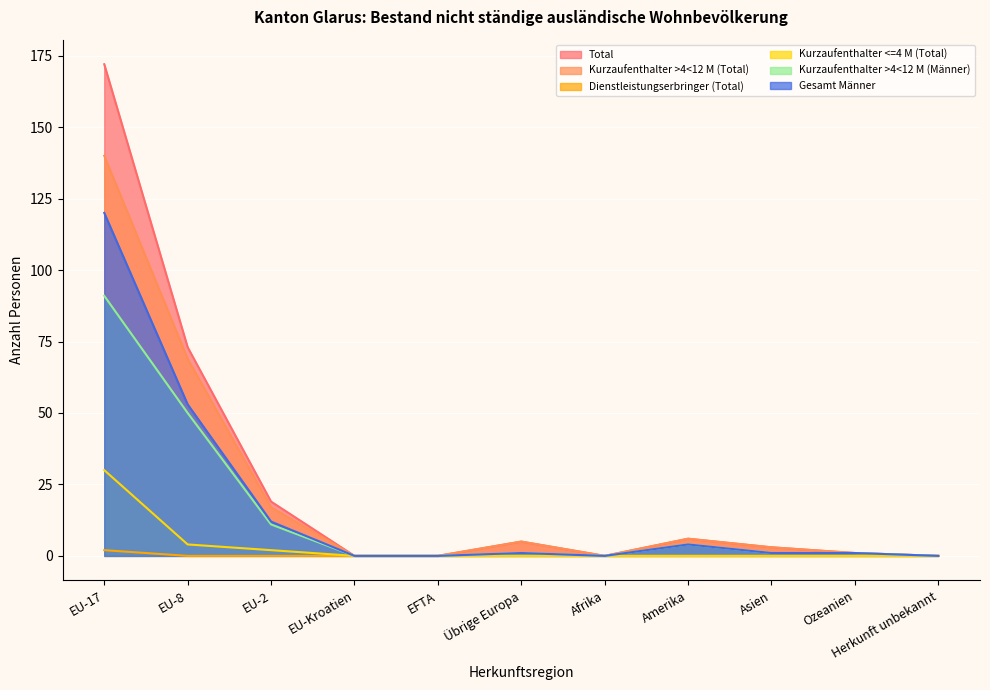

What is the maximum value for Dienstleistungserbringer (Total)?

2